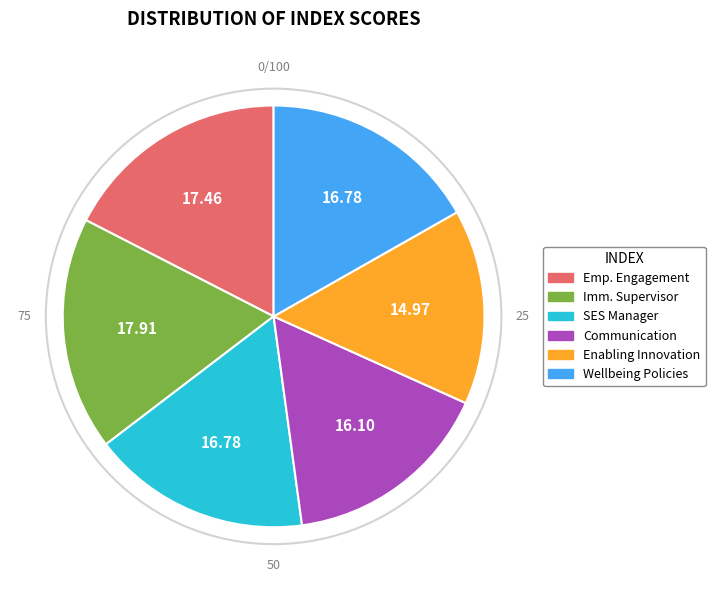

How many slices are in this pie chart?

6